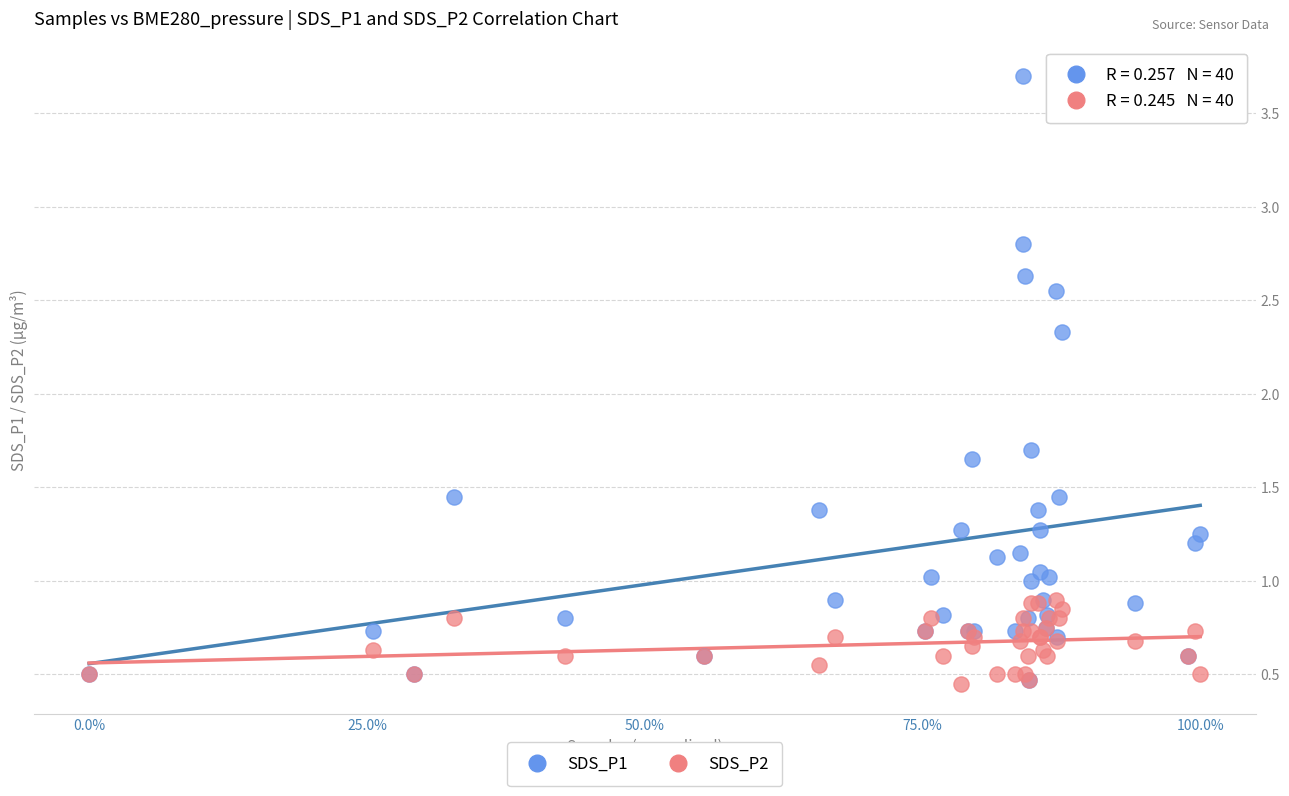

Which series reaches the maximum Y coordinate?

SDS_P1